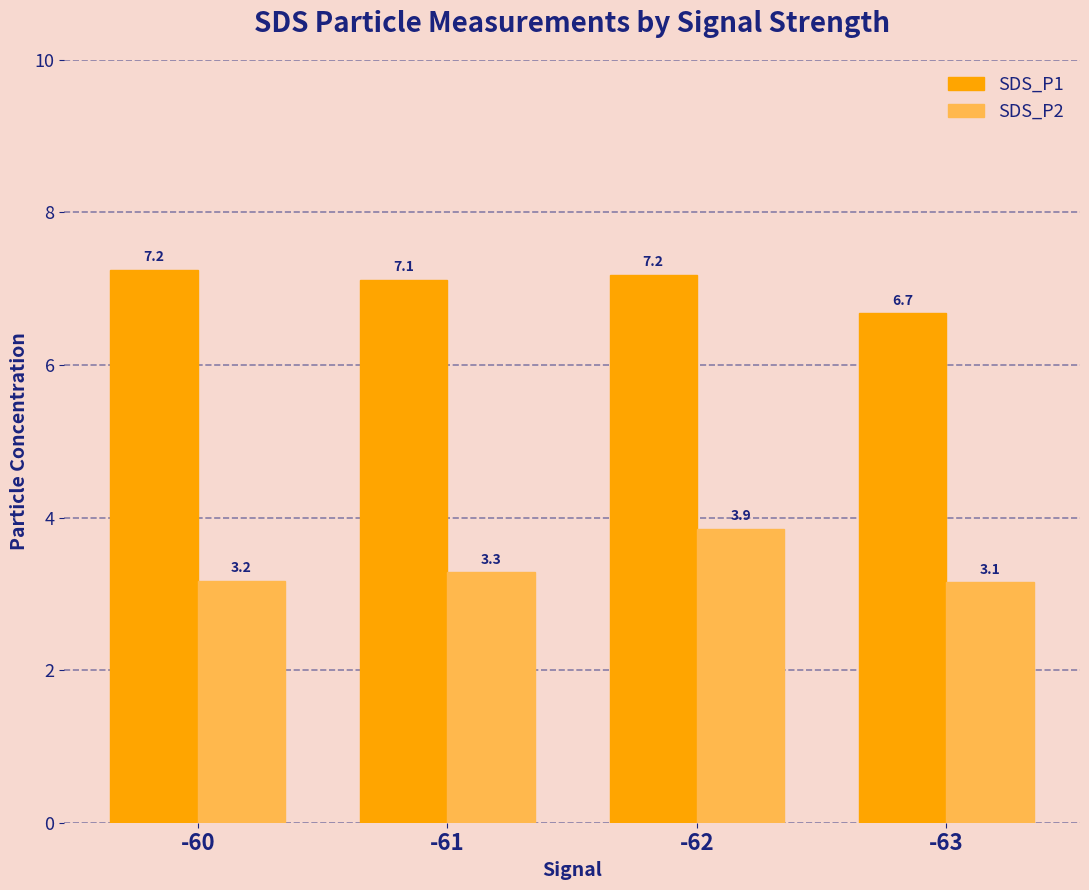

What is the average value of the SDS_P2 series?

3.4